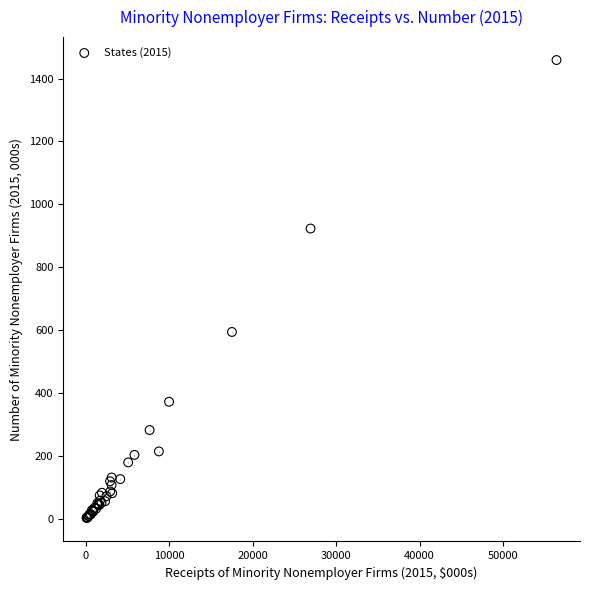

What Y value in the scatter plot is closest to 730?

594.0